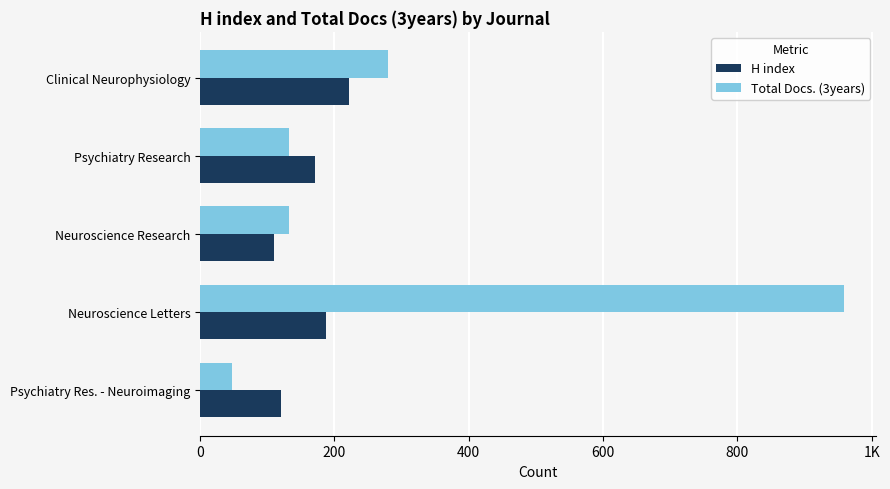

What are all the series names shown in the legend?

H index, Total Docs. (3years)